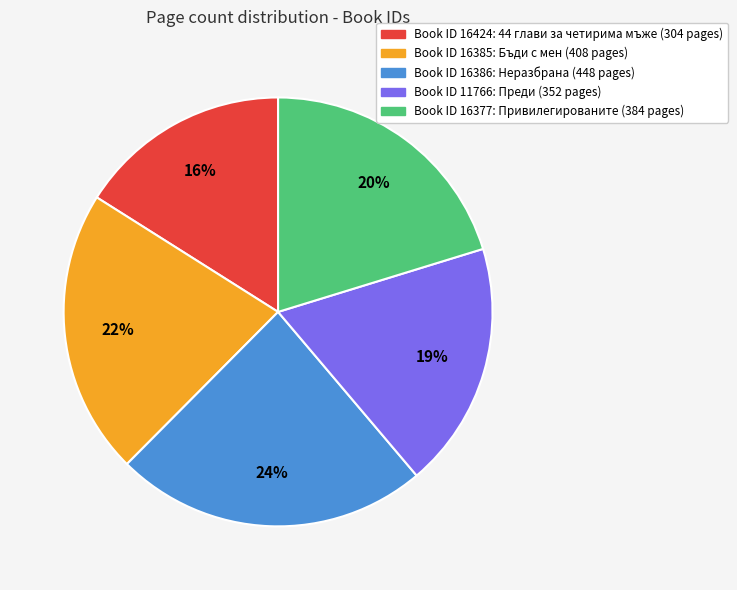

Does any single category account for the majority?

No